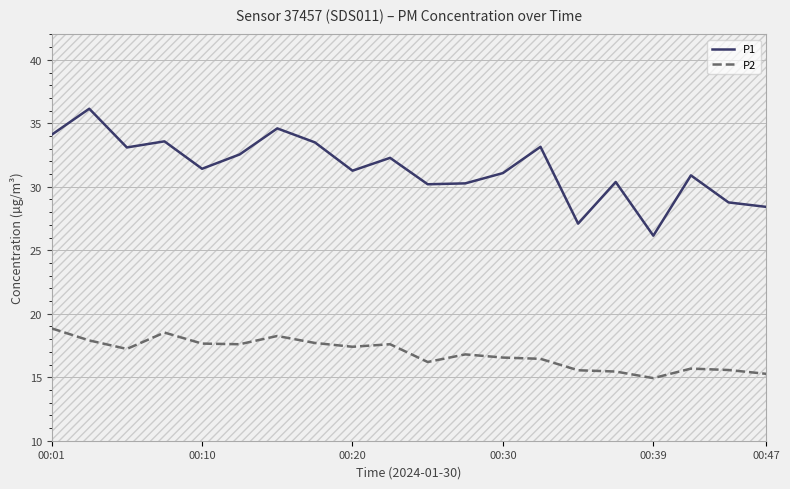

Read the P1 value at 00:20.

31.3